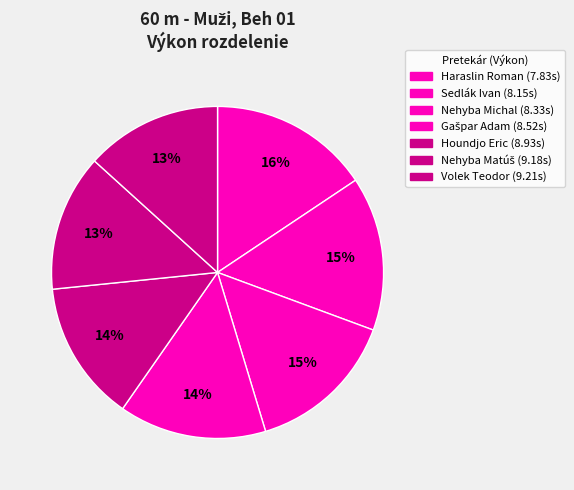

How many segments does this pie chart have?

7